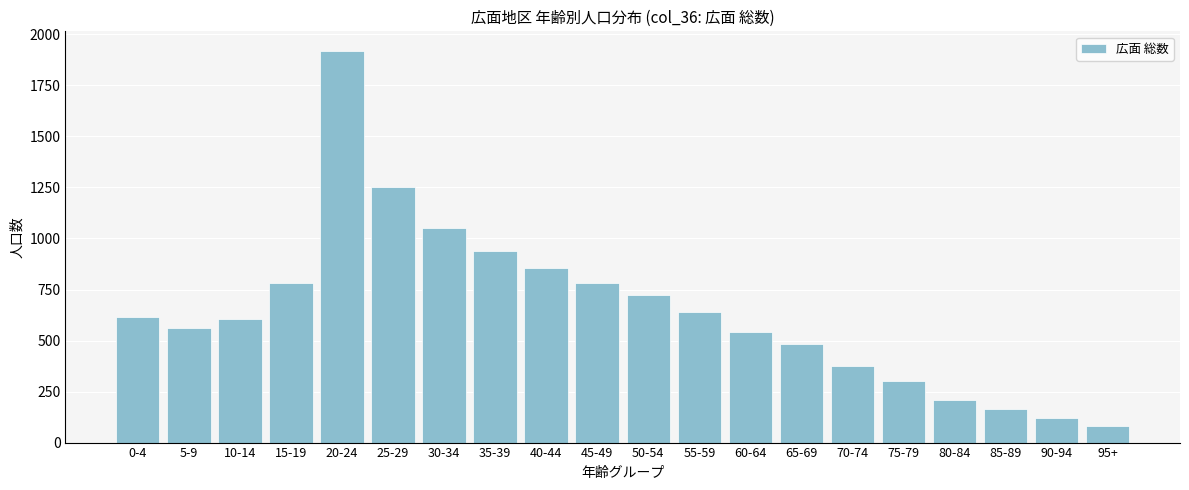

The value at 75-79 is 82. True or false?

False